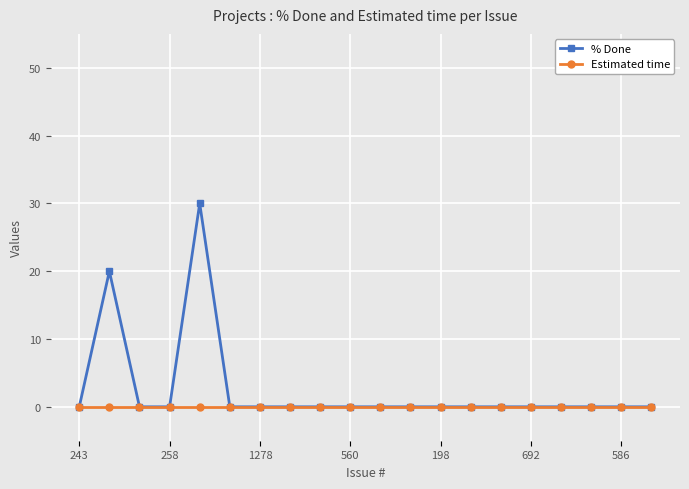

Reading left to right, what are all the values shown in this chart?

% Done: 0	20	0	0	30	0	0	0	0	0	0	0	0	0	0	0	0	0	0	0
Estimated time: 0	0	0	0	0	0	0	0	0	0	0	0	0	0	0	0	0	0	0	0